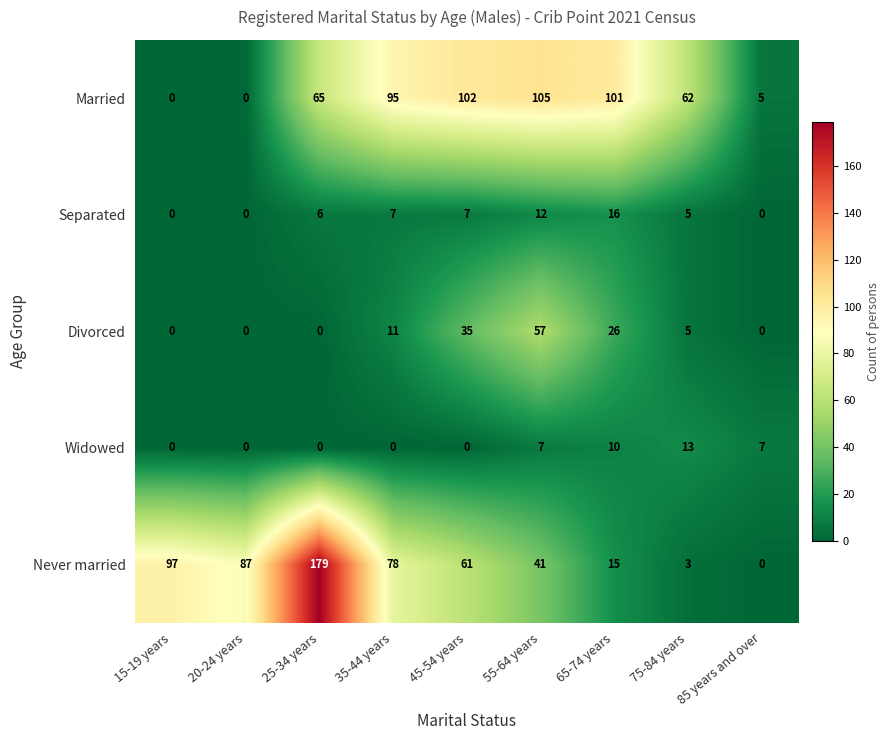

What is the spread (max minus min) of values at 15-19 years?

97